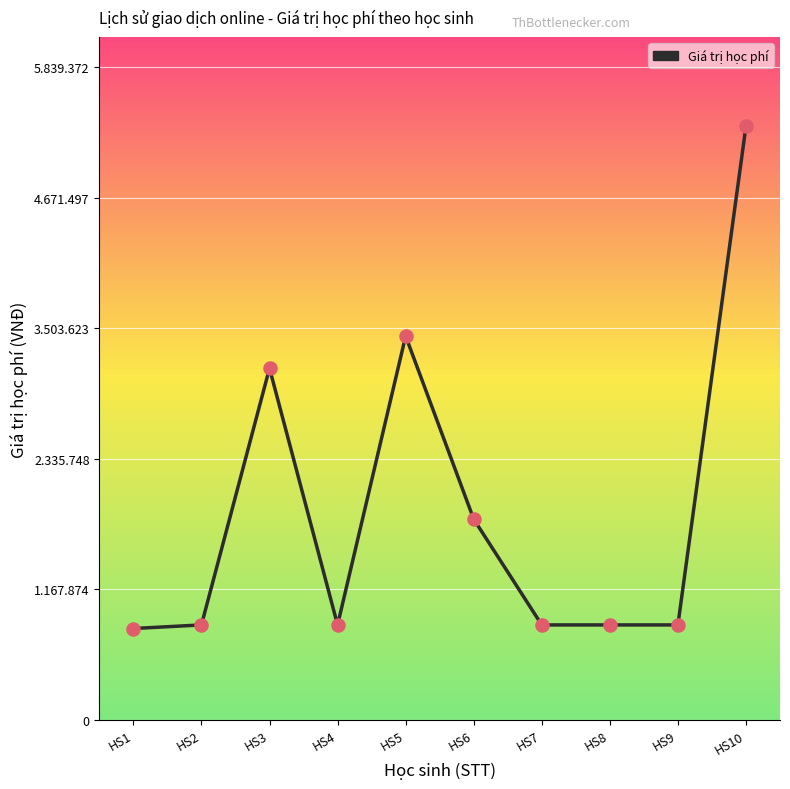

Between HS4 and HS1, which is larger?

HS4